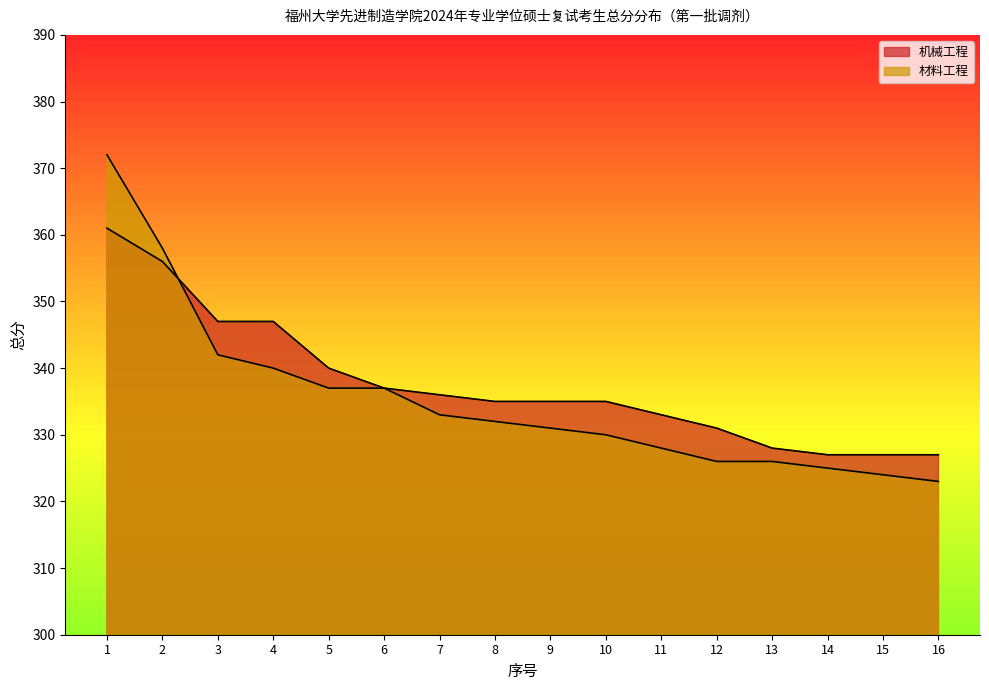

At which label does 材料工程 first exceed 332?

1